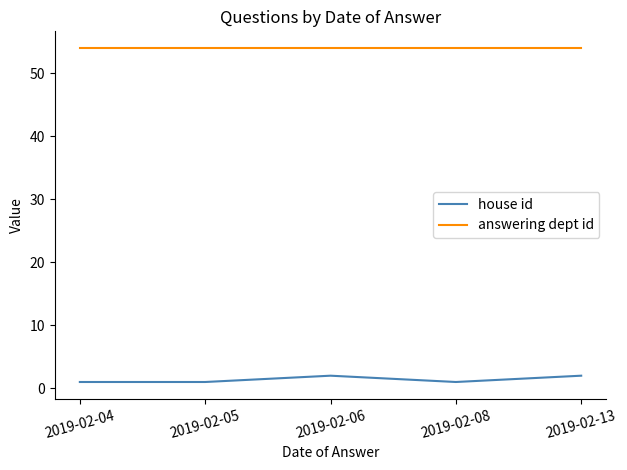

Rank the series at 2019-02-06 from highest to lowest value.

answering dept id, house id